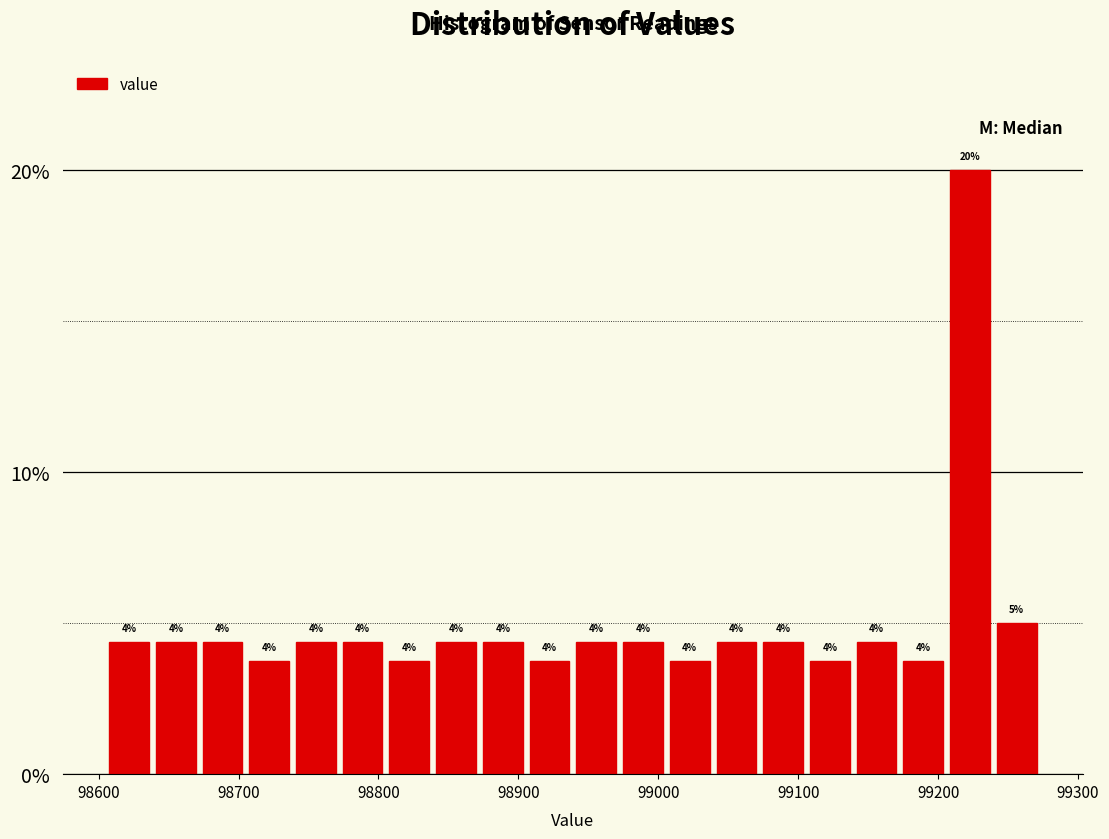

Read against the x-axis, roughly where is the centre of the tallest bar?

99220